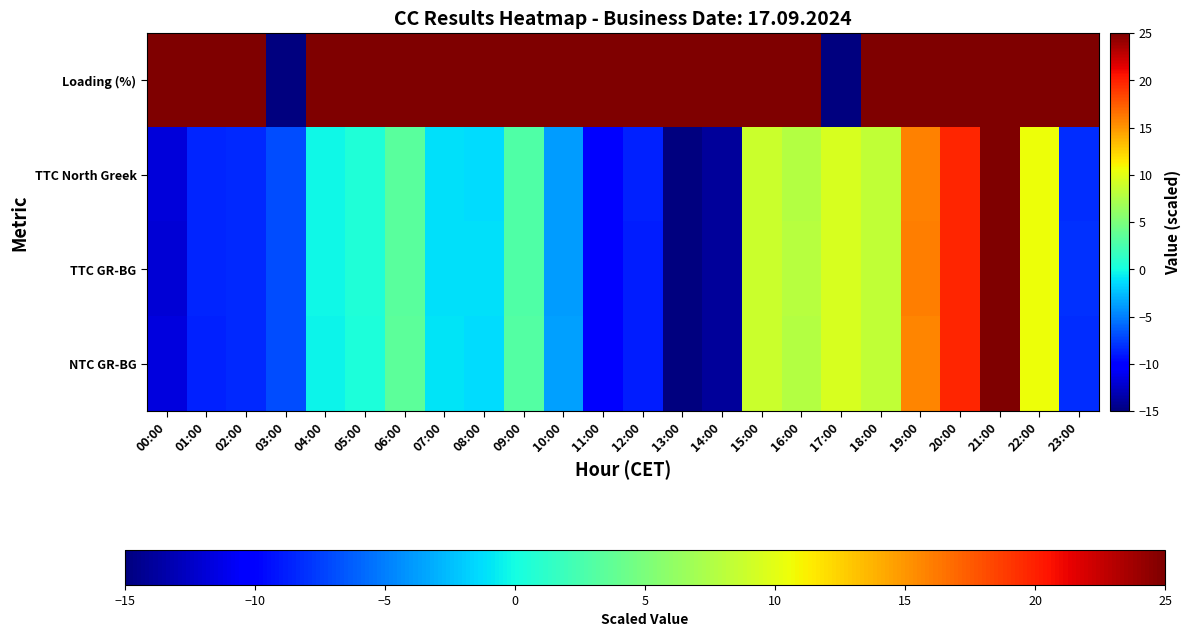

How many distinct data groups are displayed?

4